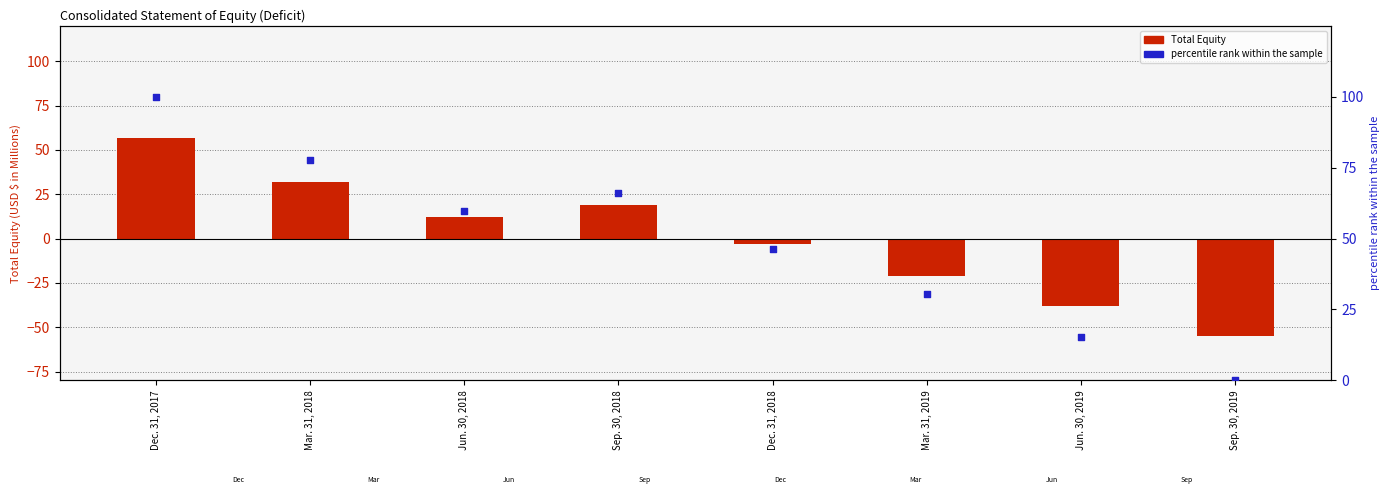

At how many categories does at least one series exceed -20?

8